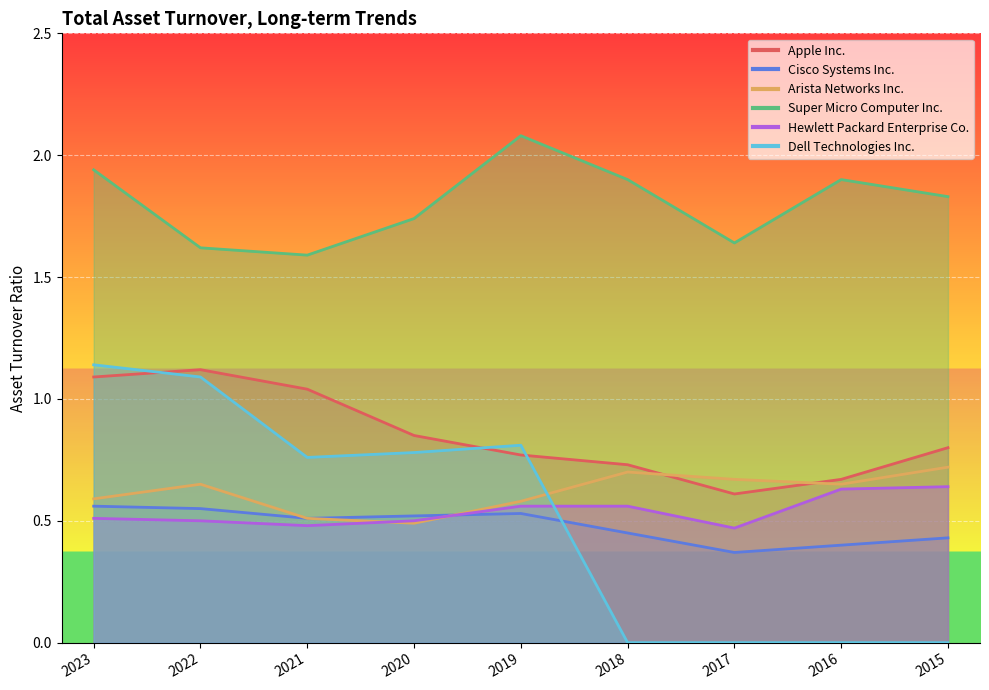

At which category is the sum across all series the highest?

2023